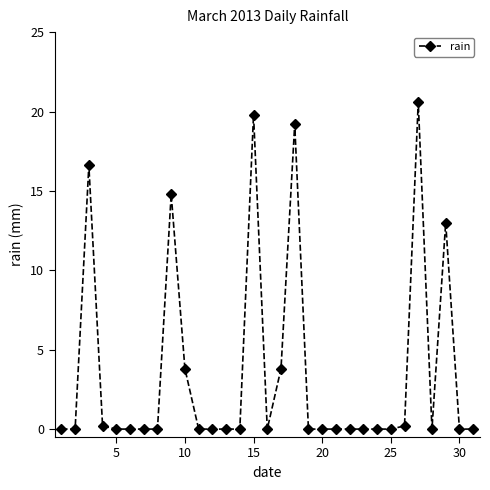

Reading right to left, extract all data points from this chart.

0.0	0.0	13.0	0.0	20.6	0.2	0.0	0.0	0.0	0.0	0.0	0.0	0.0	19.2	3.8	0.0	19.8	0.0	0.0	0.0	0.0	3.8	14.8	0.0	0.0	0.0	0.0	0.2	16.6	0.0	0.0